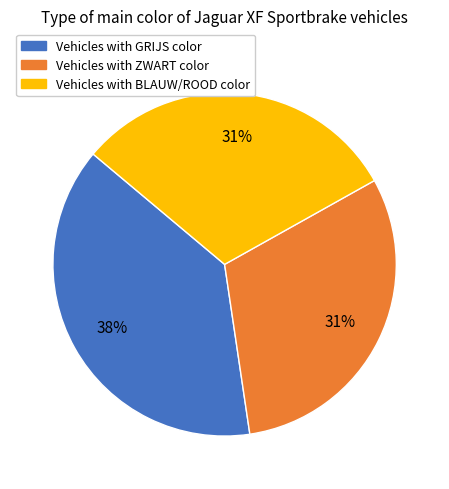

The Vehicles with ZWART color slice represents 44% of the pie. True or false?

False